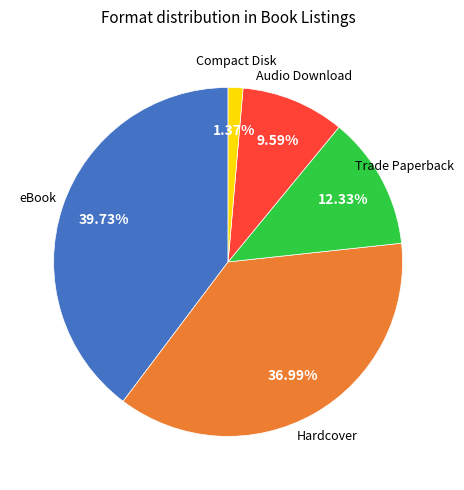

Rank the categories by value from highest to lowest.

eBook, Hardcover, Trade Paperback, Audio Download, Compact Disk